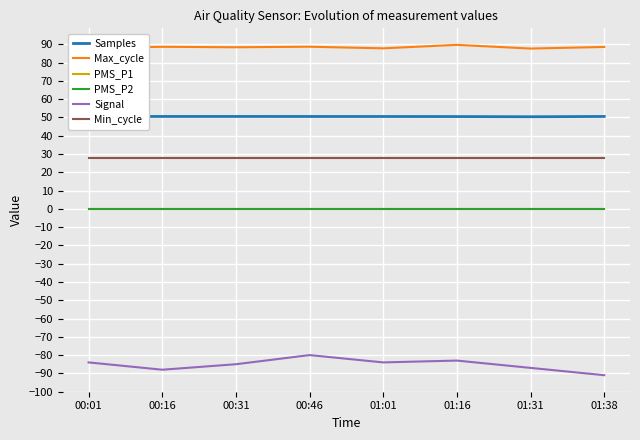

Rank the categories by PMS_P1 value from lowest to highest.

00:01, 00:16, 00:31, 00:46, 01:01, 01:16, 01:31, 01:38